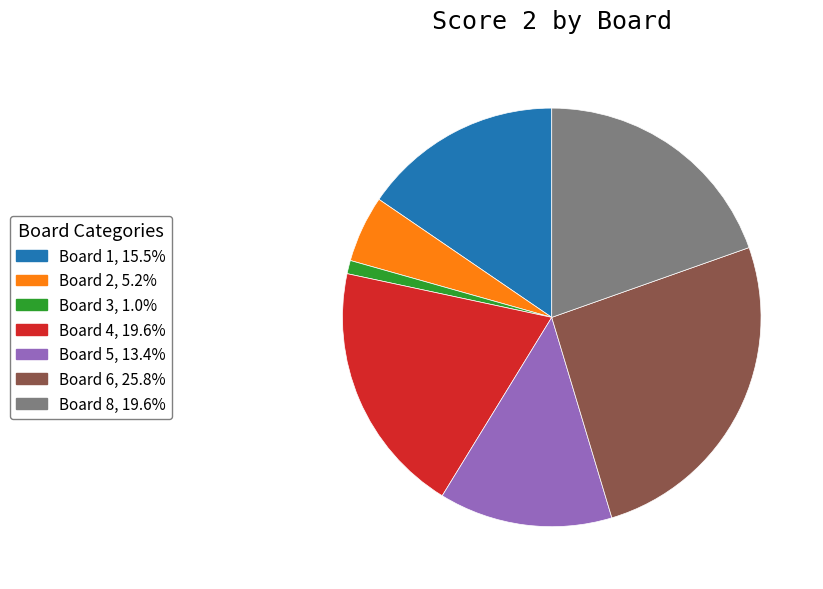

Does Board 3, 1.0% represent more than half of the total?

No